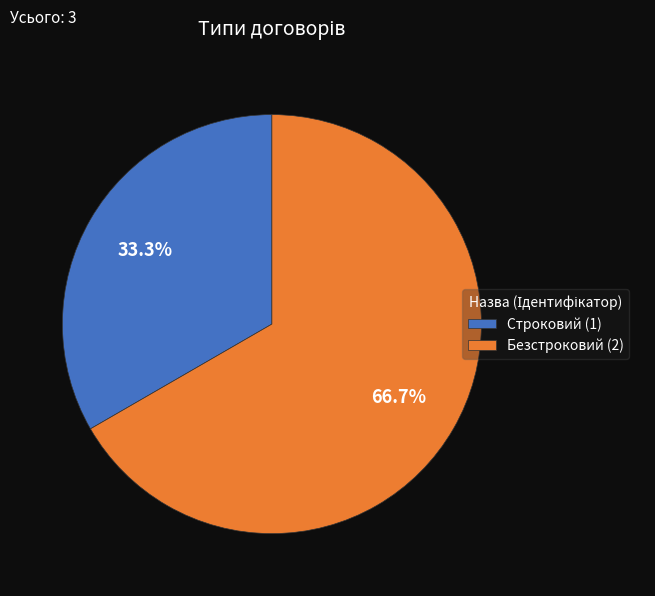

Combined, what portion of the pie is Безстроковий and Строковий?

100.0%